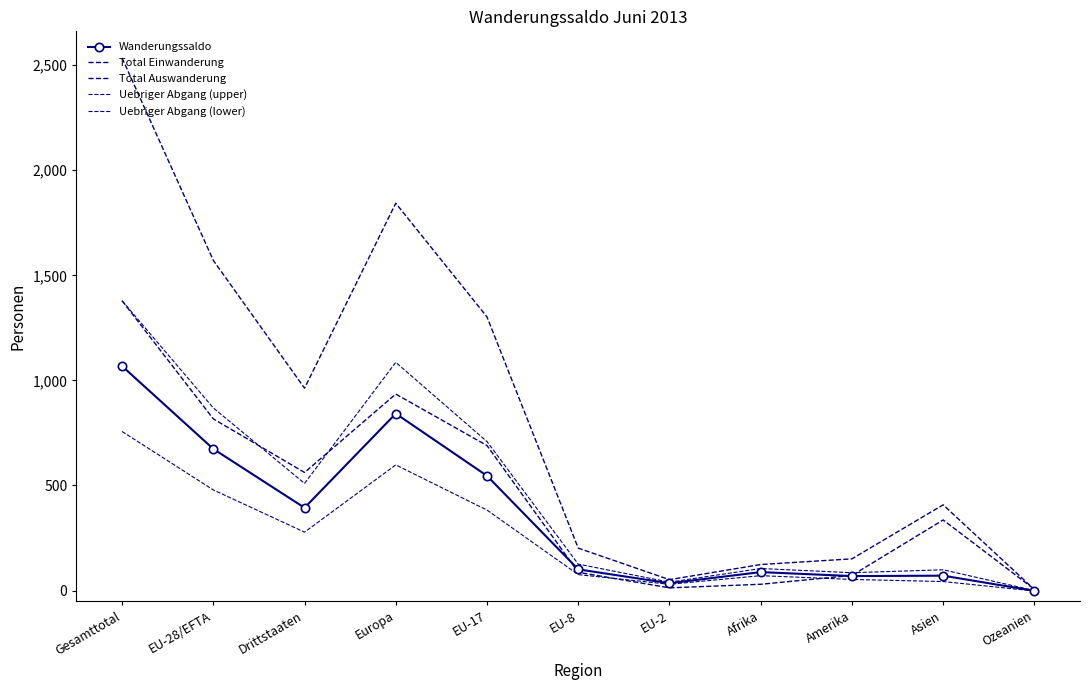

Where is Wanderungssaldo nearest to the value 533?

EU-17